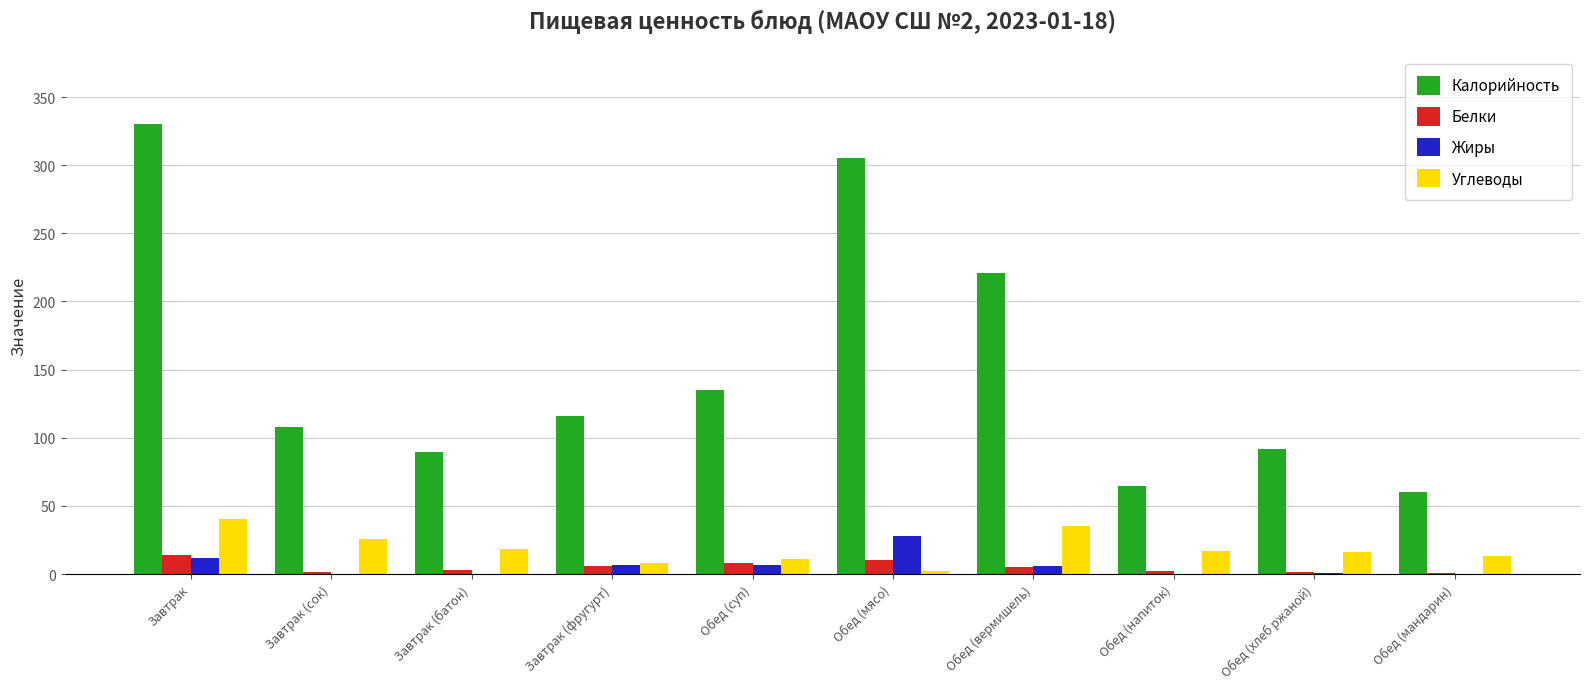

How many groups of bars are there?

10